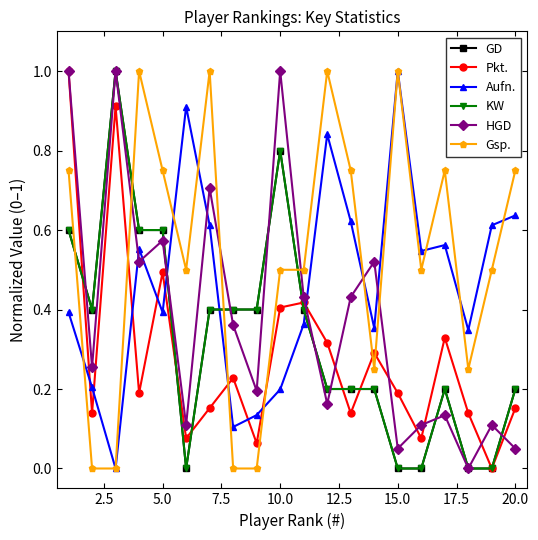

How many lines are shown in the chart?

6